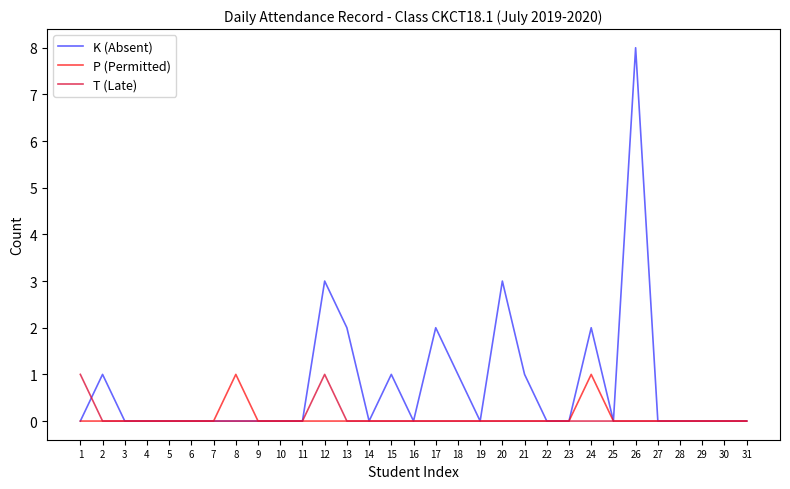

Is it true that T (Late) equals 1 at 8?

False